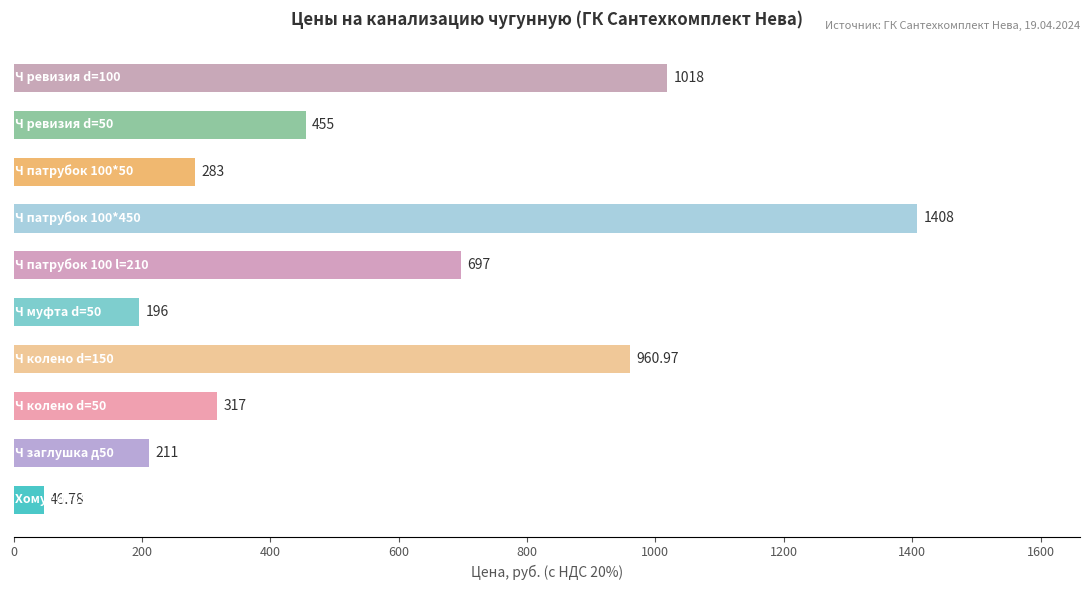

Are the bars grouped side by side (vs. stacked)?

No